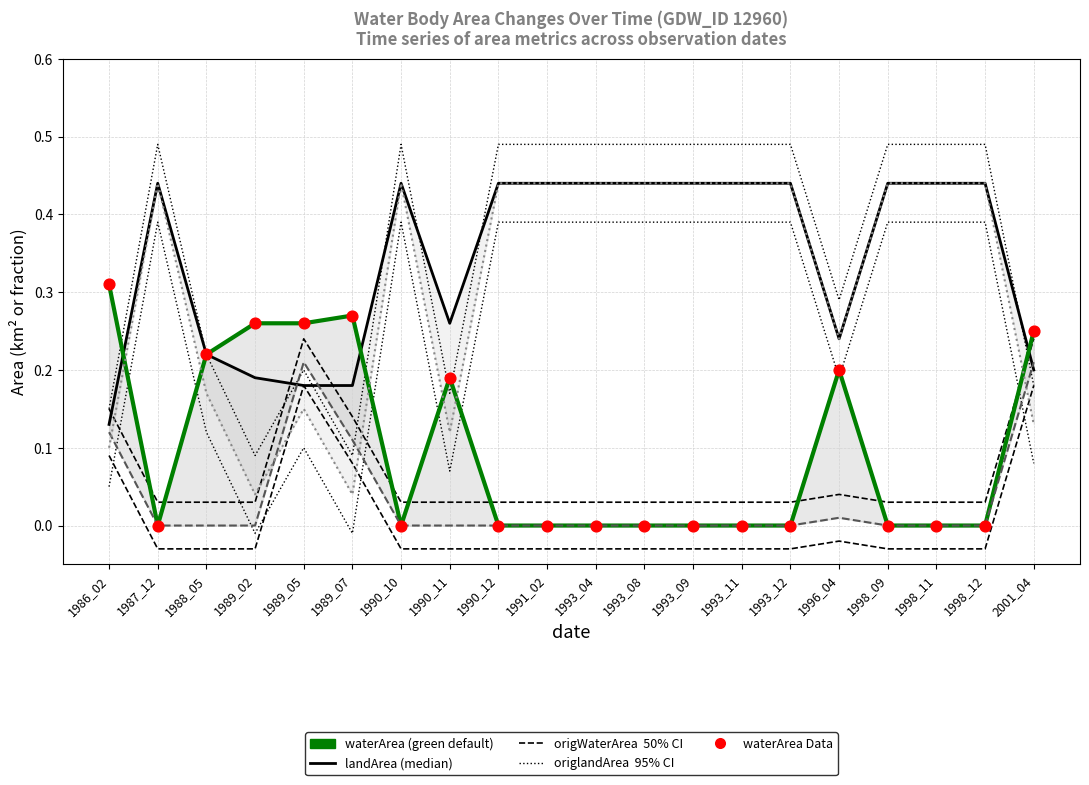

At how many categories does at least one series exceed 0?

20